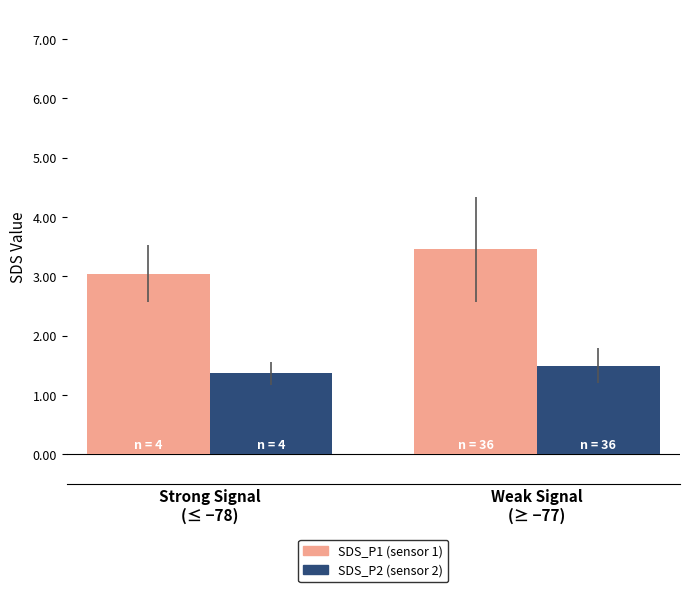

List the series in order of their overall mean, highest first.

SDS_P1 (sensor 1), SDS_P2 (sensor 2)